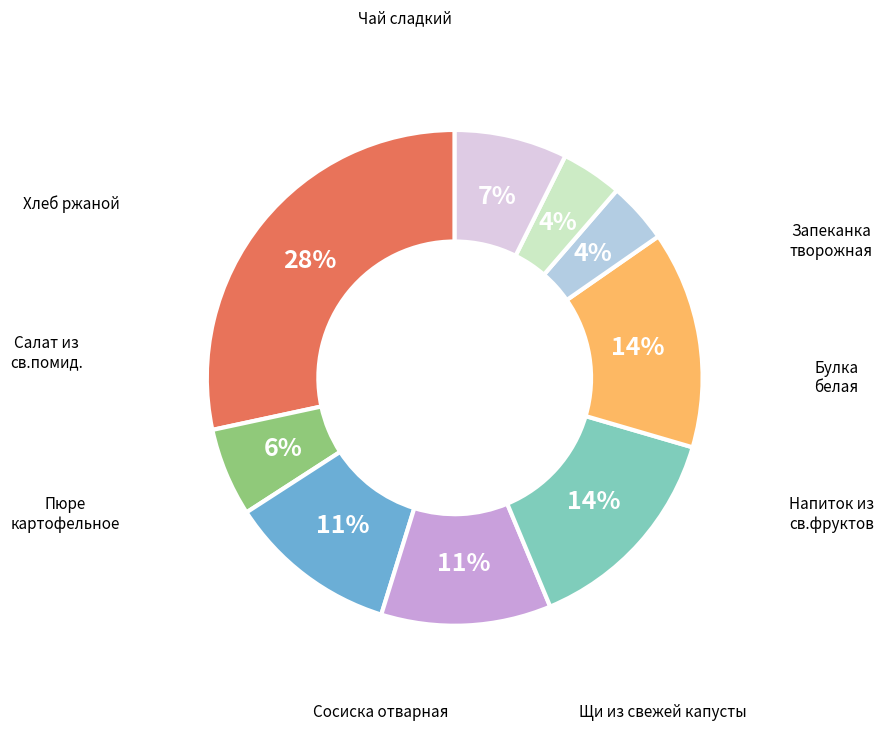

Is there any slice that represents more than half of the pie?

No